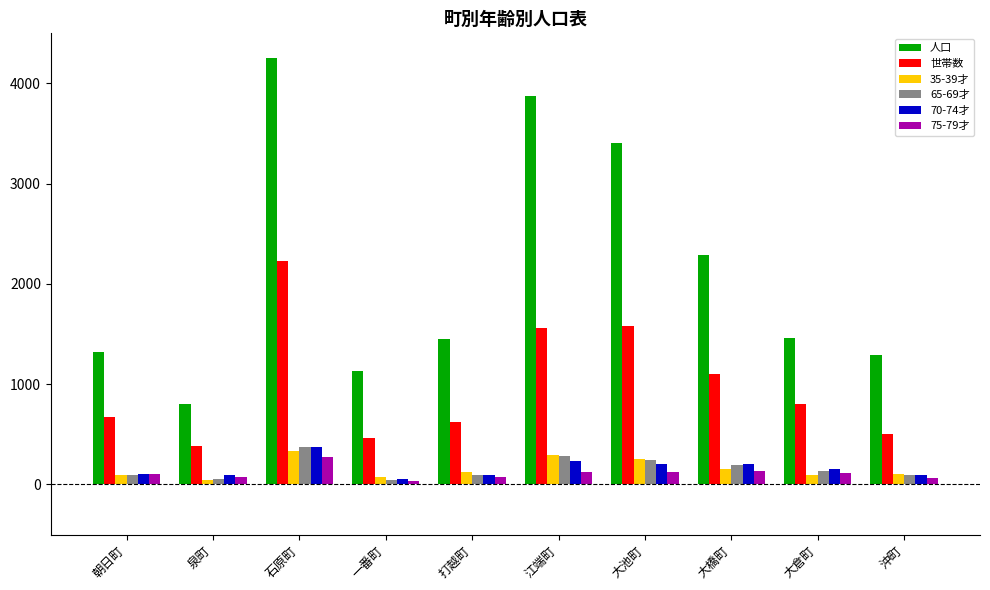

What is the difference between the maximum and minimum values in the 75-79才 series?

246